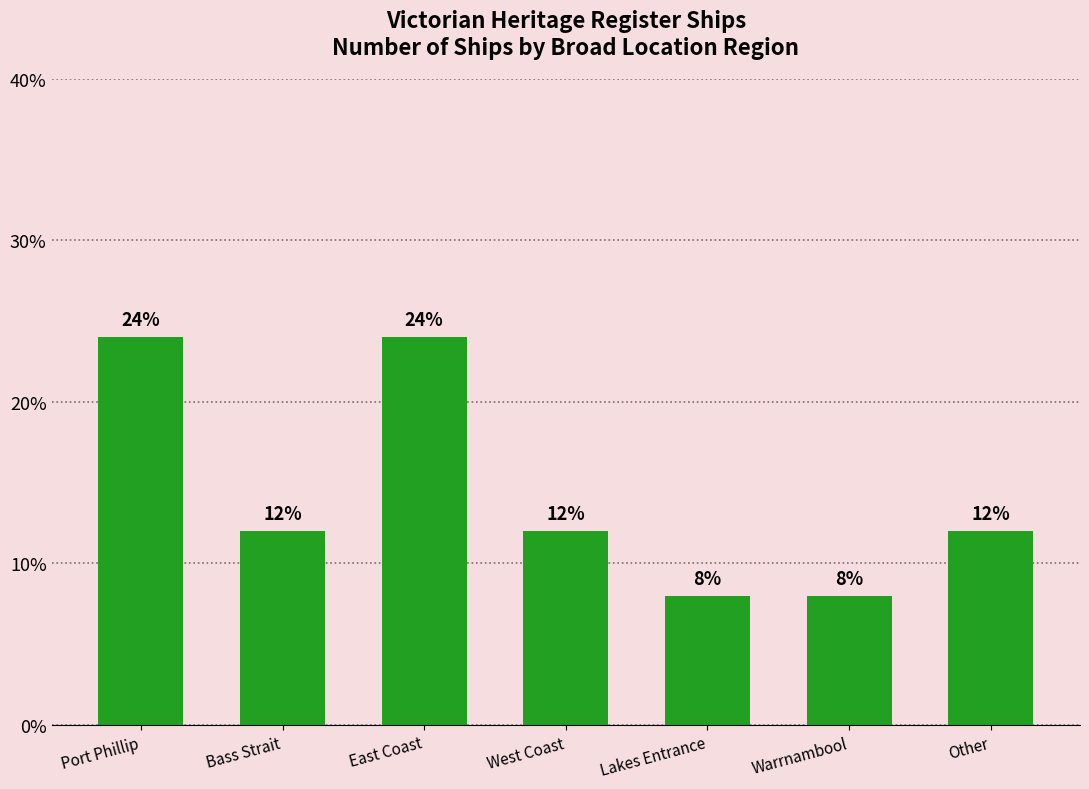

What is the label of the 2nd bar from the right?

Warrnambool